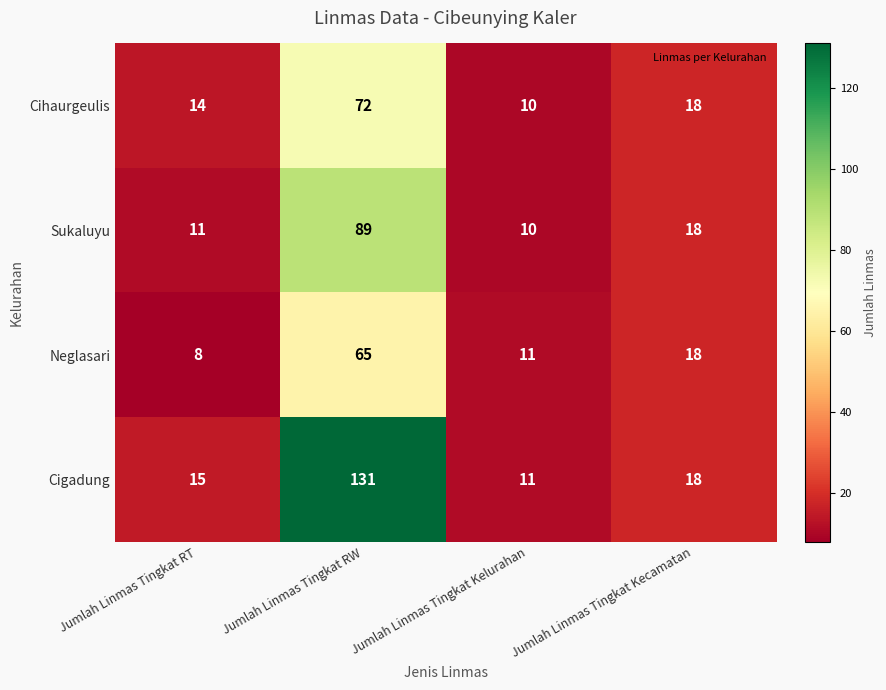

Between Jumlah Linmas Tingkat RT and Jumlah Linmas Tingkat Kecamatan, which series saw the biggest shift?

Neglasari